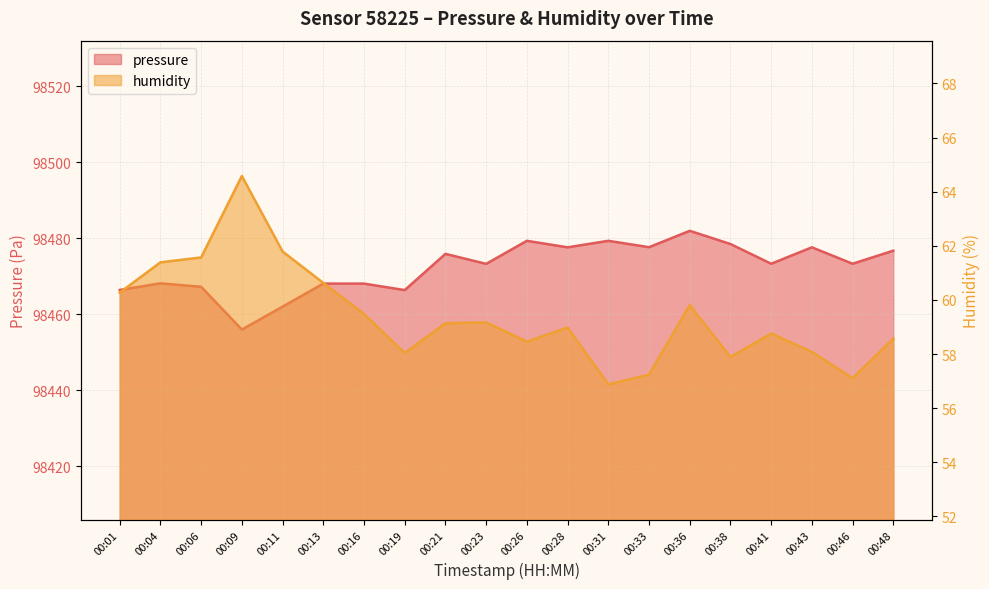

List the series in order of their overall mean, highest first.

pressure, humidity